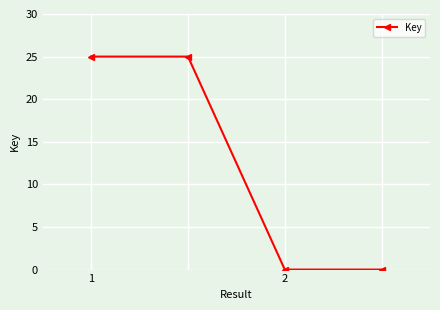

How many values are between 0 and 25?

4